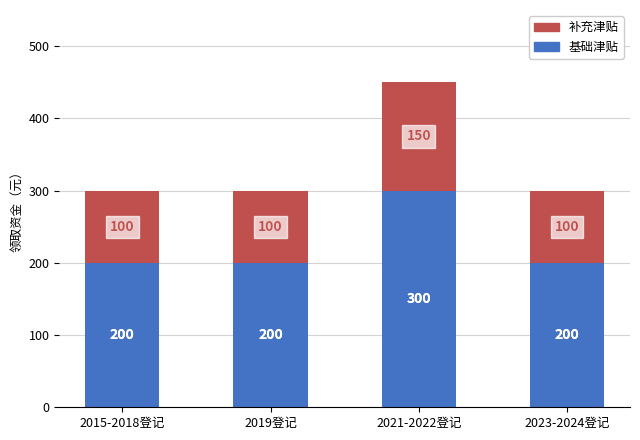

True or false: 基础津贴 has a value of 46 at 2023-2024登记.

False